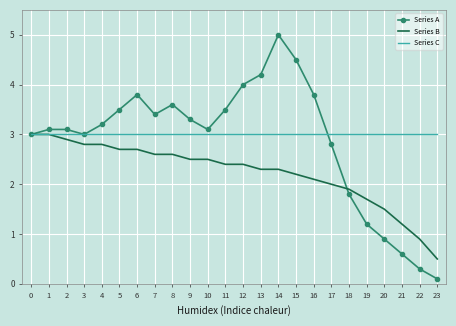

What is the maximum value shown in the chart?

5.0